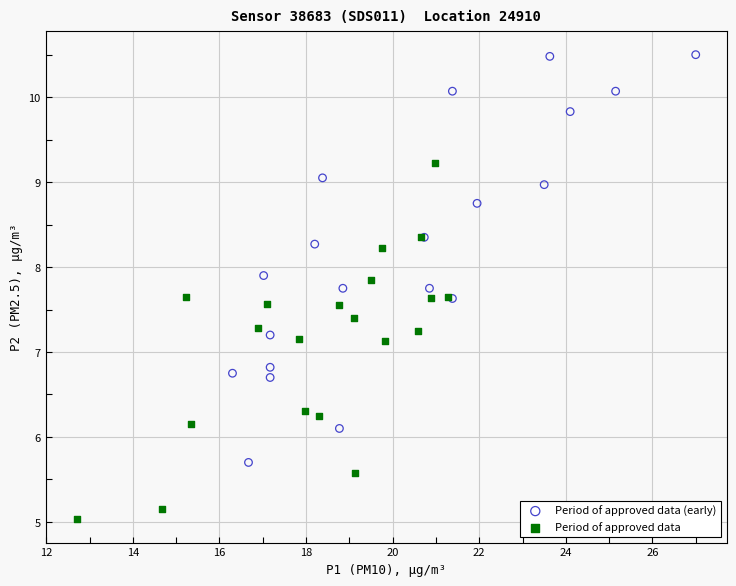

Which series contains the lowest Y value?

Period of approved data